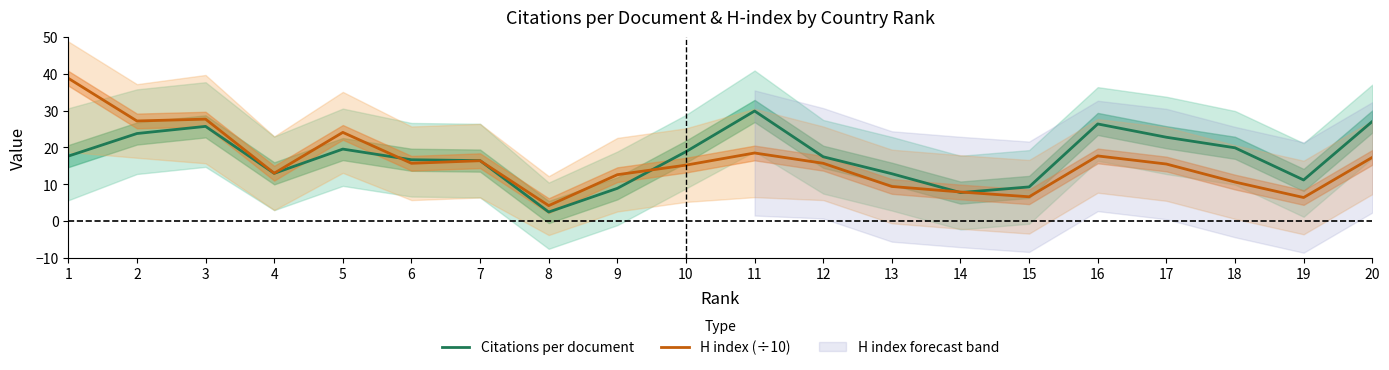

What is the sum of the Citations per document values at 16 and 4?

39.4